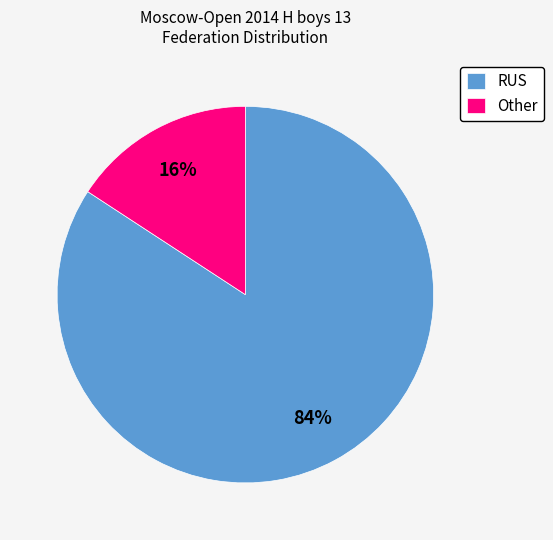

Which has a higher value, Other or RUS?

RUS